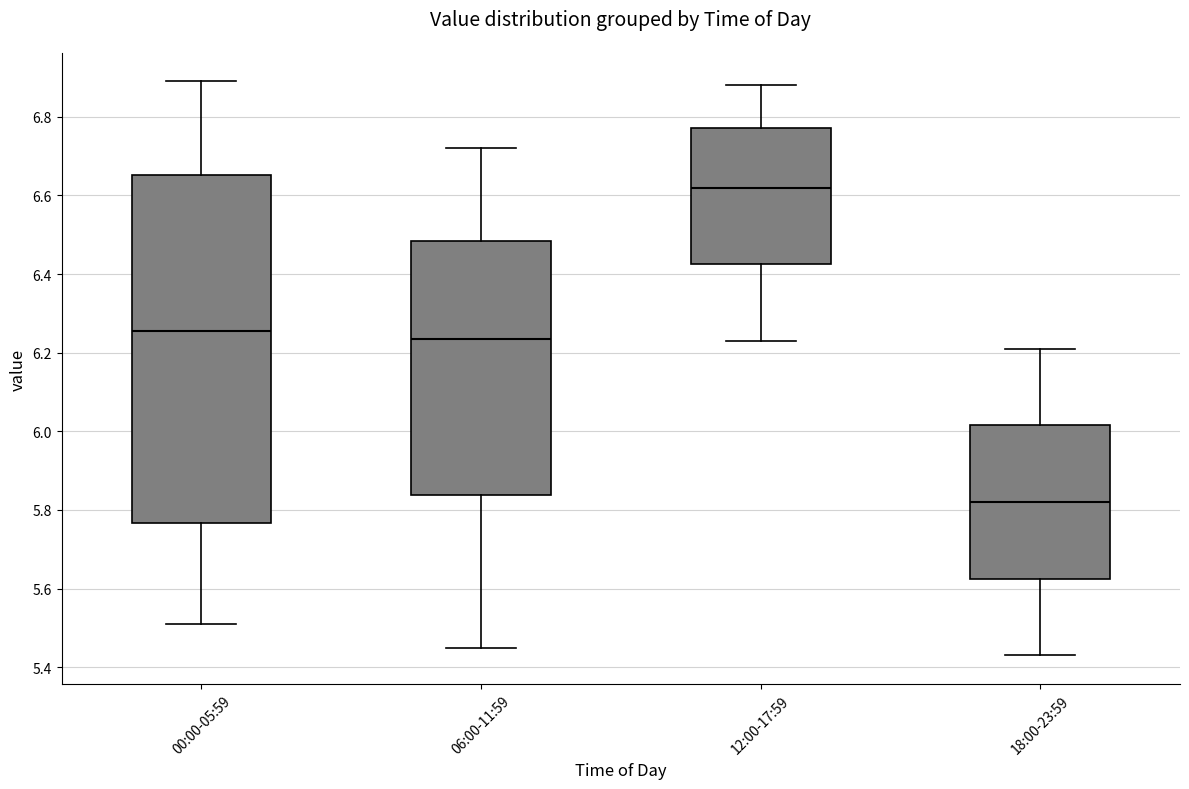

Reading left to right, read every box against the y-axis: the position of its median line, the range the box covers, and the ends of its whiskers. The values are not printed on the chart, so give them approximately, as read against the axis.

00:00-05:59: median 6.26, box 5.76 to 6.66, whiskers 5.52 to 6.90
06:00-11:59: median 6.24, box 5.84 to 6.48, whiskers 5.46 to 6.72
12:00-17:59: median 6.62, box 6.42 to 6.78, whiskers 6.24 to 6.88
18:00-23:59: median 5.82, box 5.62 to 6.02, whiskers 5.44 to 6.22